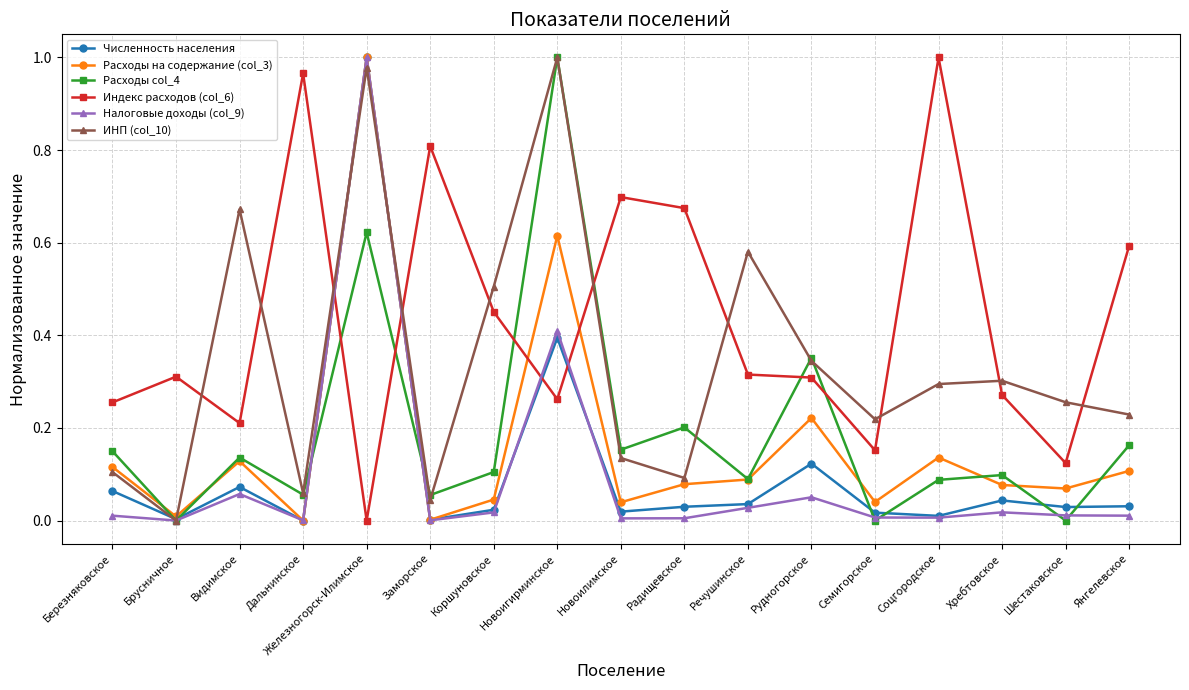

True or false: Индекс расходов (col_6) and ИНП (col_10) intersect in this chart.

True